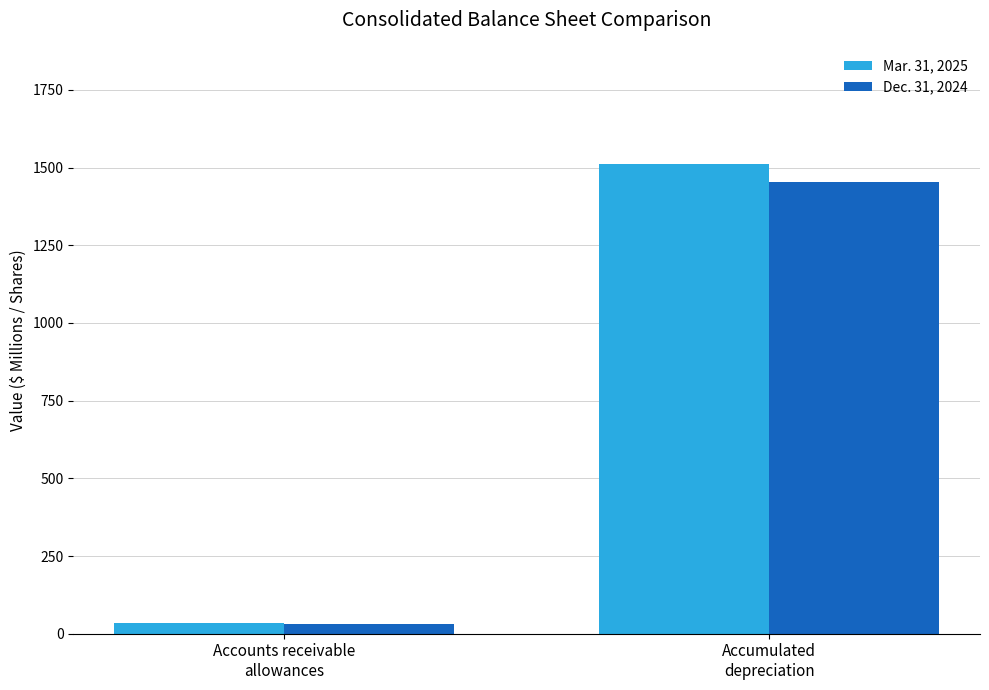

How many values in the Dec. 31, 2024 series are below 1453?

1